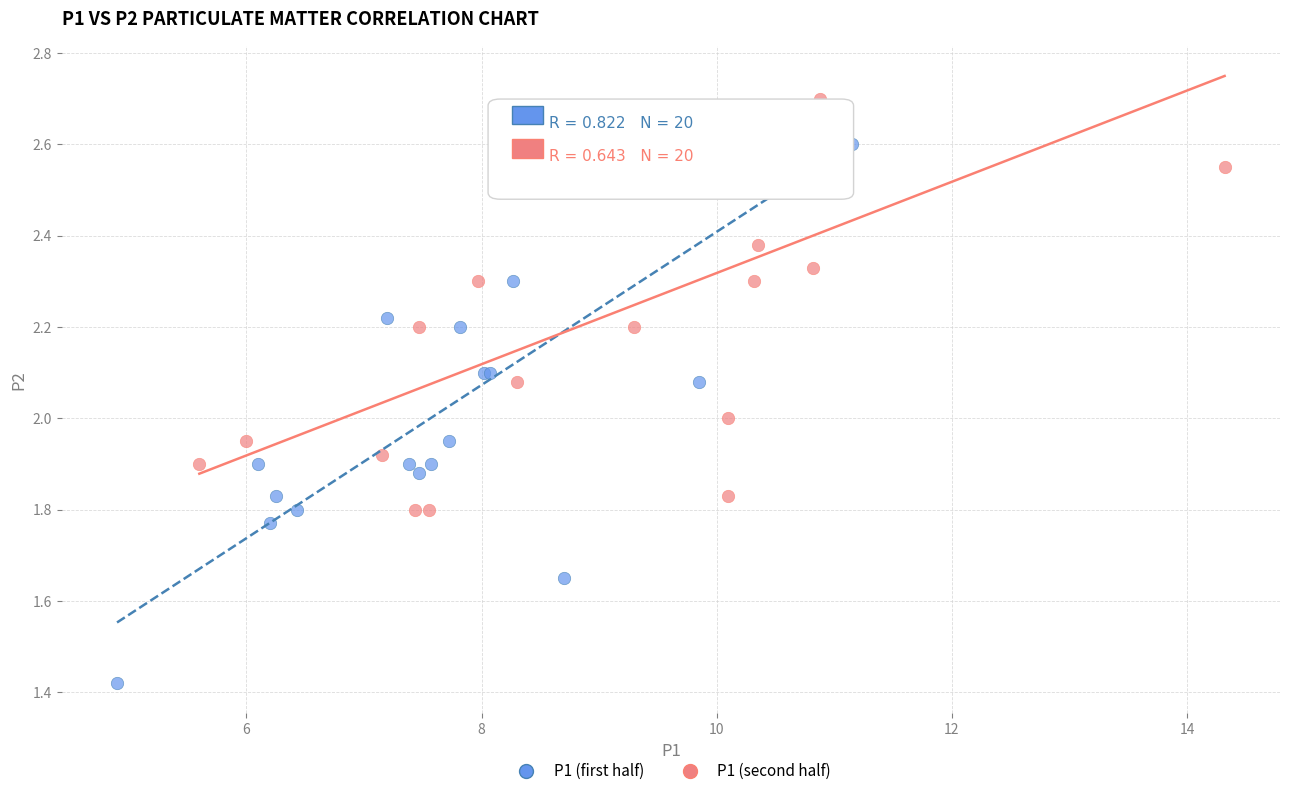

Which series has the largest Y range (max minus min)?

P1 (first half)